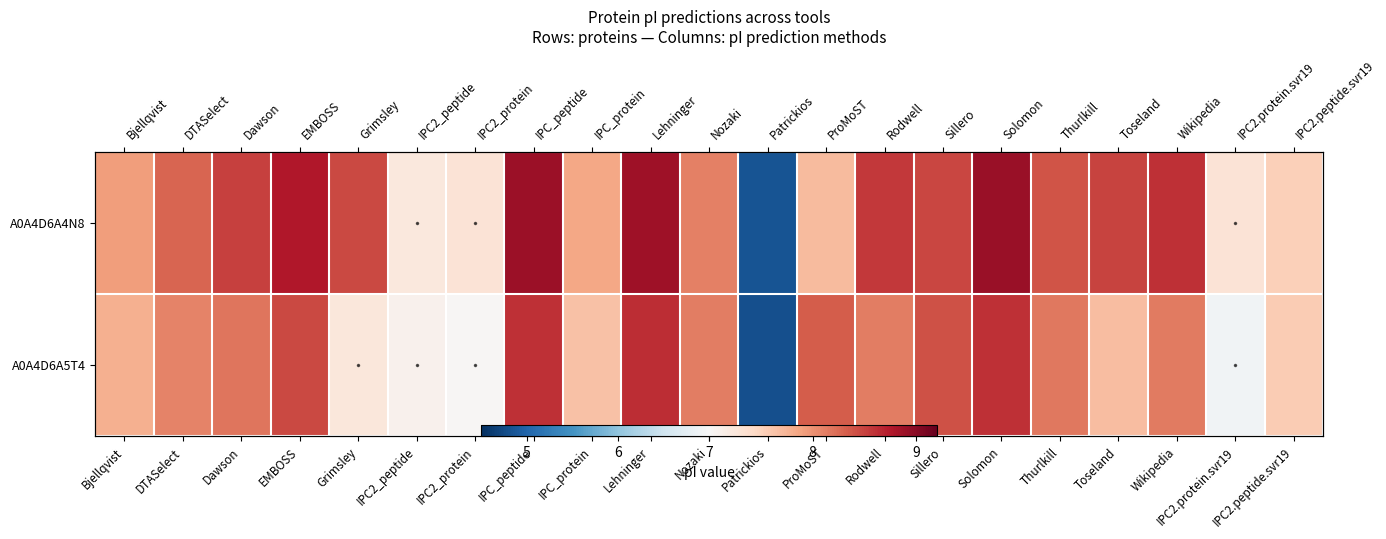

What is the highest value of the A0A4D6A5T4 series?

8.6